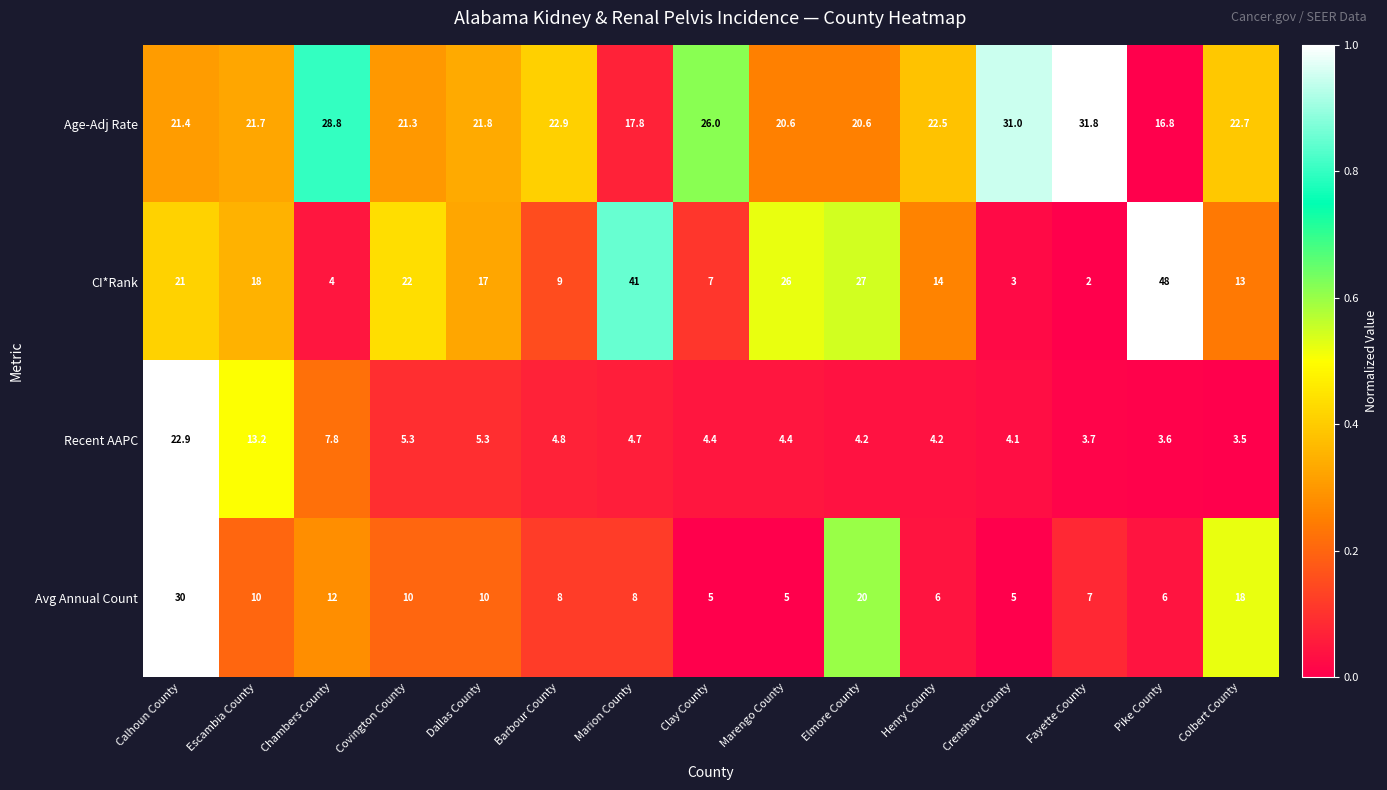

The CI*Rank series shows 3.0 at Crenshaw County. True or false?

True